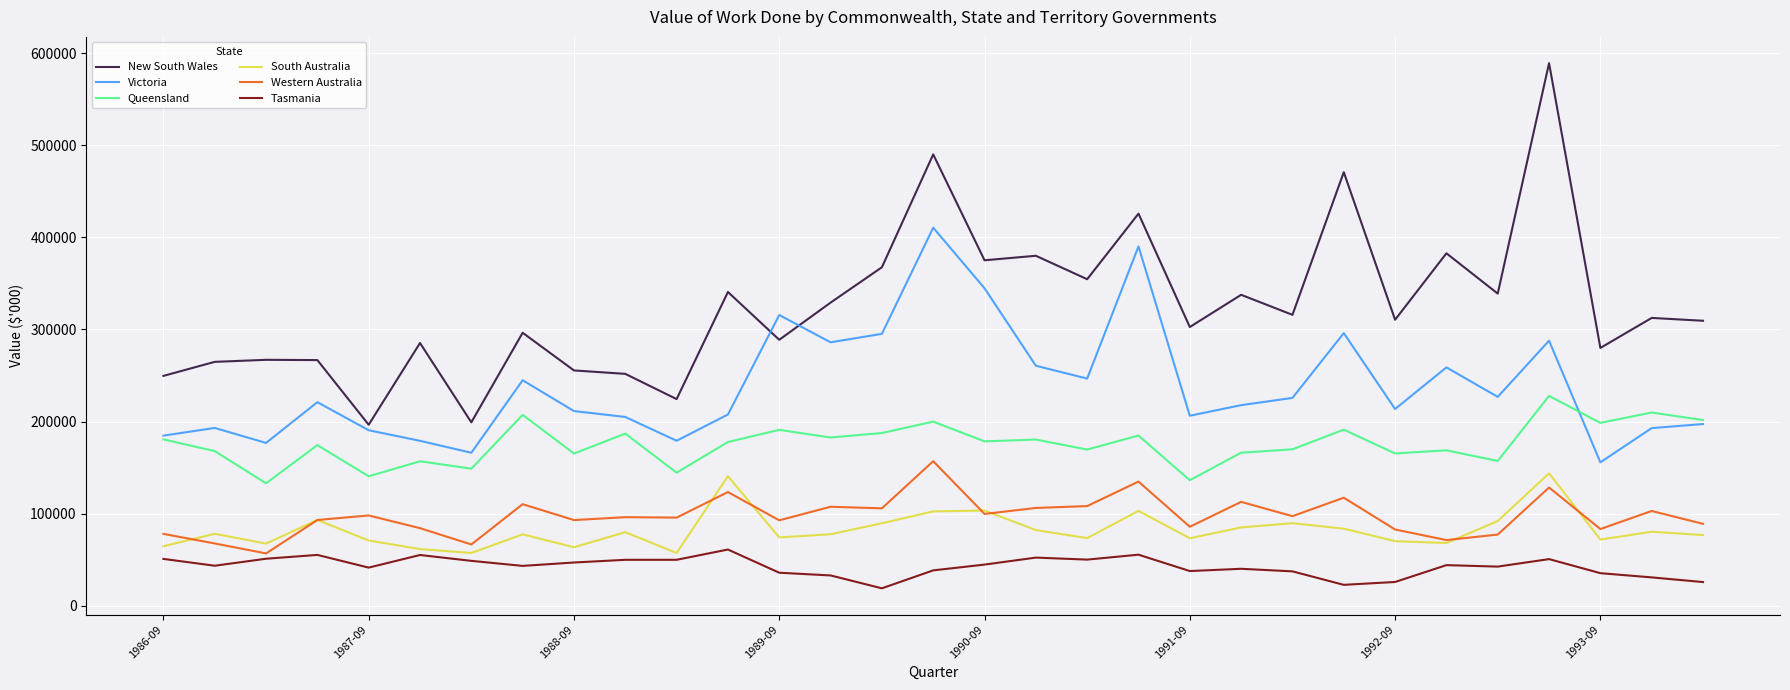

What is the greatest value displayed?

589003